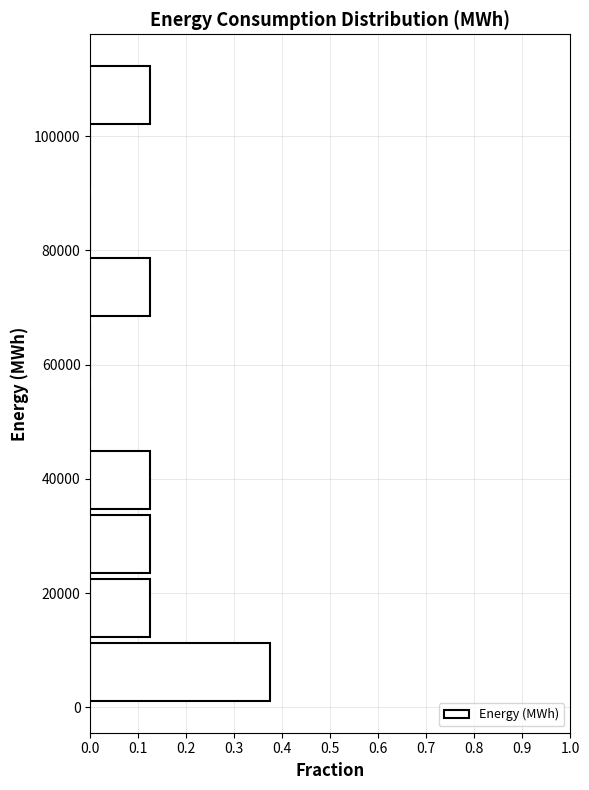

What is the length of the bar covering 24000 to 34000 on the y-axis? Neither the bar edges nor the lengths are printed on the chart, so give them approximately, as read against the axes.

0.13